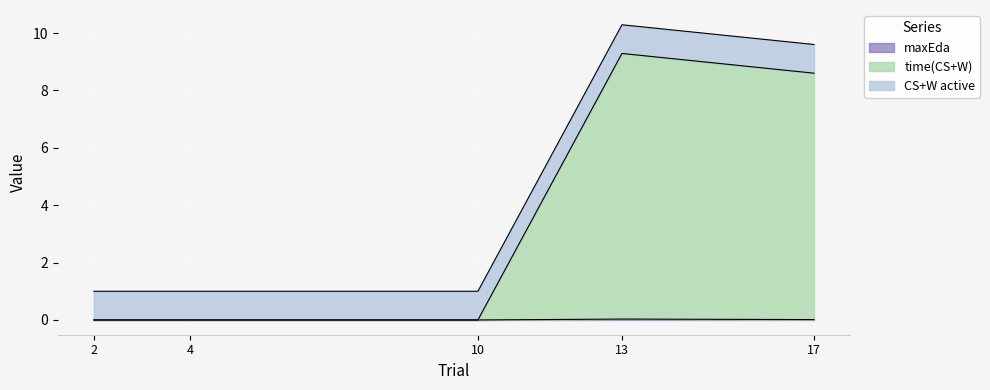

At which category does maxEda reach its first local peak?

13